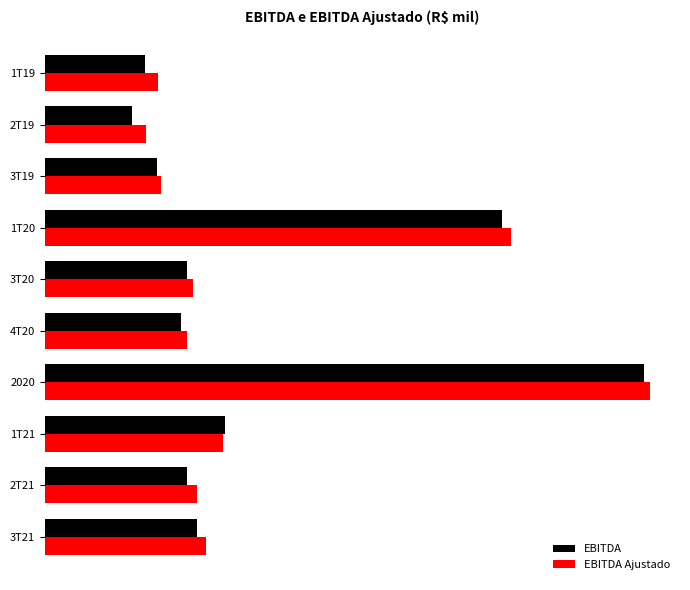

What are all the series names shown in the legend?

EBITDA, EBITDA Ajustado